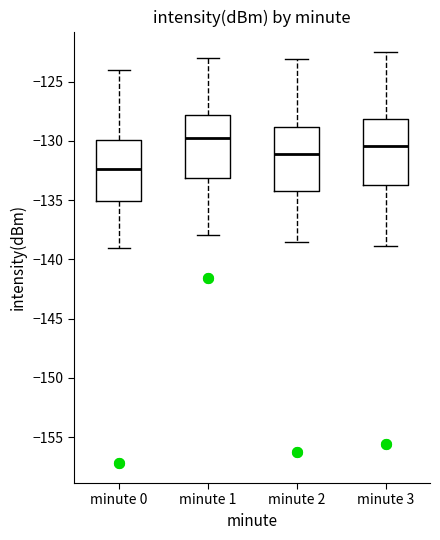

Reading left to right, transcribe this box plot: for each box, give where its median line is, the range the box spans, and where its two whiskers end, as read against the y-axis. The values are not printed on the chart, so give them approximately, as read against the axis.

minute 0: median -132.5, box -135.0 to -130.0, whiskers -139.0 to -124.0
minute 1: median -130.0, box -133.0 to -128.0, whiskers -138.0 to -123.0
minute 2: median -131.0, box -134.0 to -129.0, whiskers -138.5 to -123.0
minute 3: median -130.5, box -133.5 to -128.0, whiskers -139.0 to -122.5